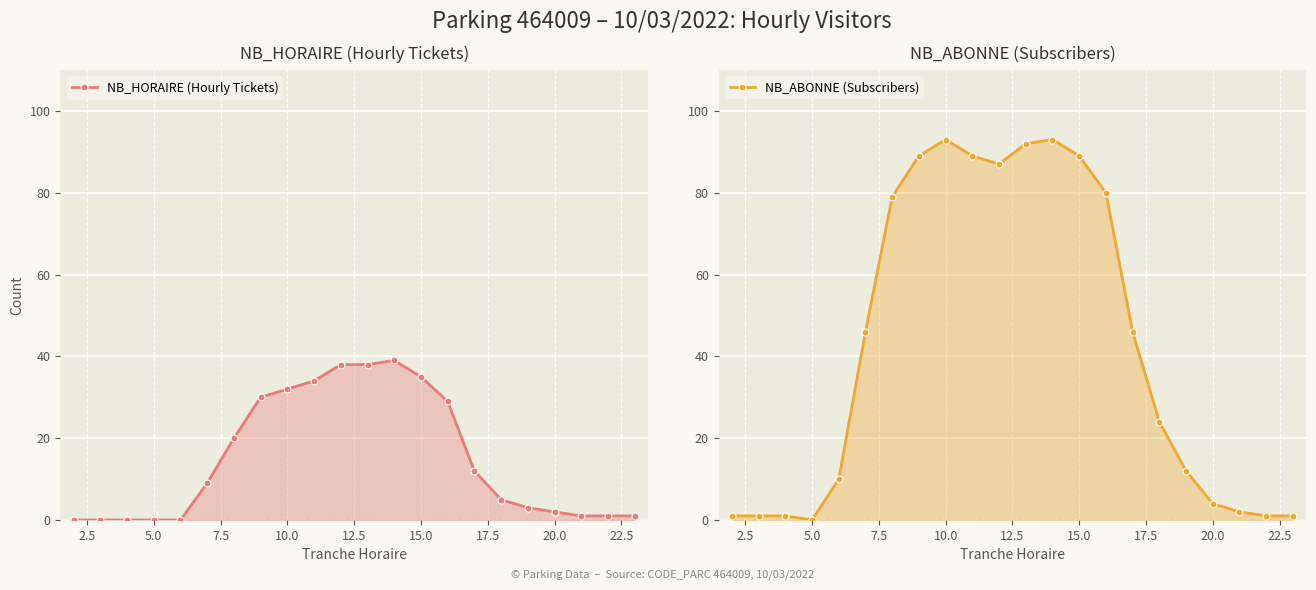

How many data points does each series have?

22